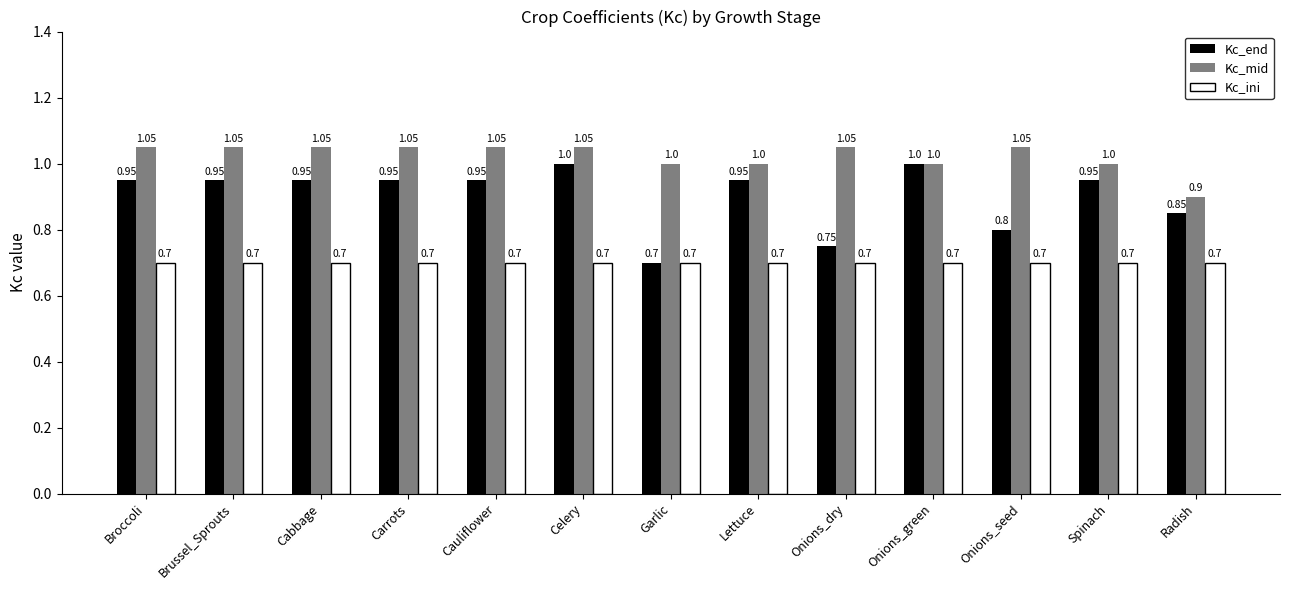

At Brussel_Sprouts, list the series in order from smallest to largest.

Kc_ini, Kc_end, Kc_mid